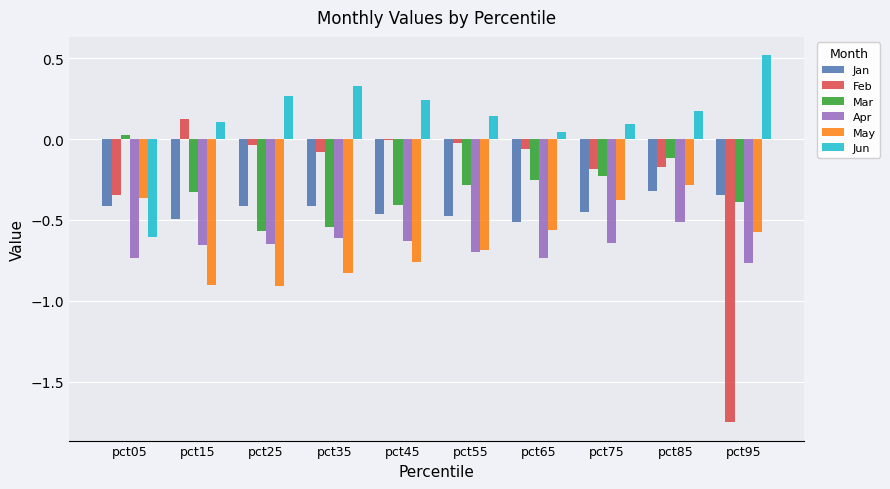

Is the value of Jun at pct35 greater than the value of May at pct05?

Yes